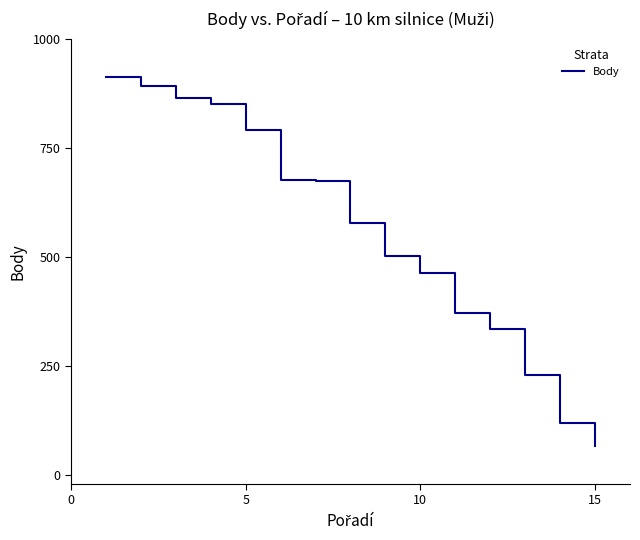

What is the maximum value shown in the chart?

913